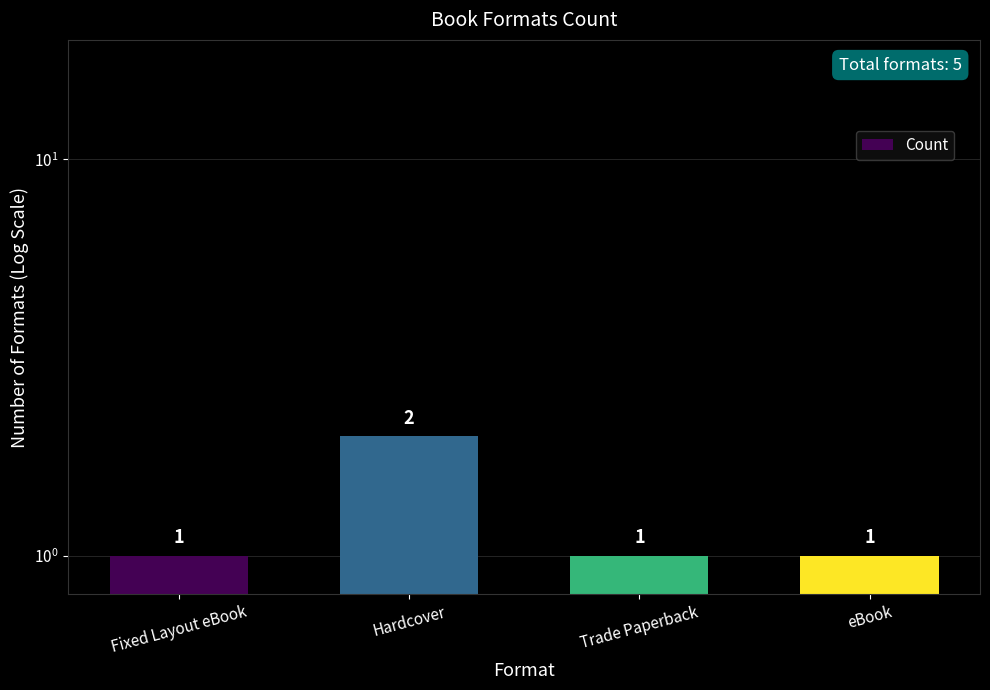

Reading left to right, transcribe all the data shown in this chart.

Fixed Layout eBook=1	Hardcover=2	Trade Paperback=1	eBook=1